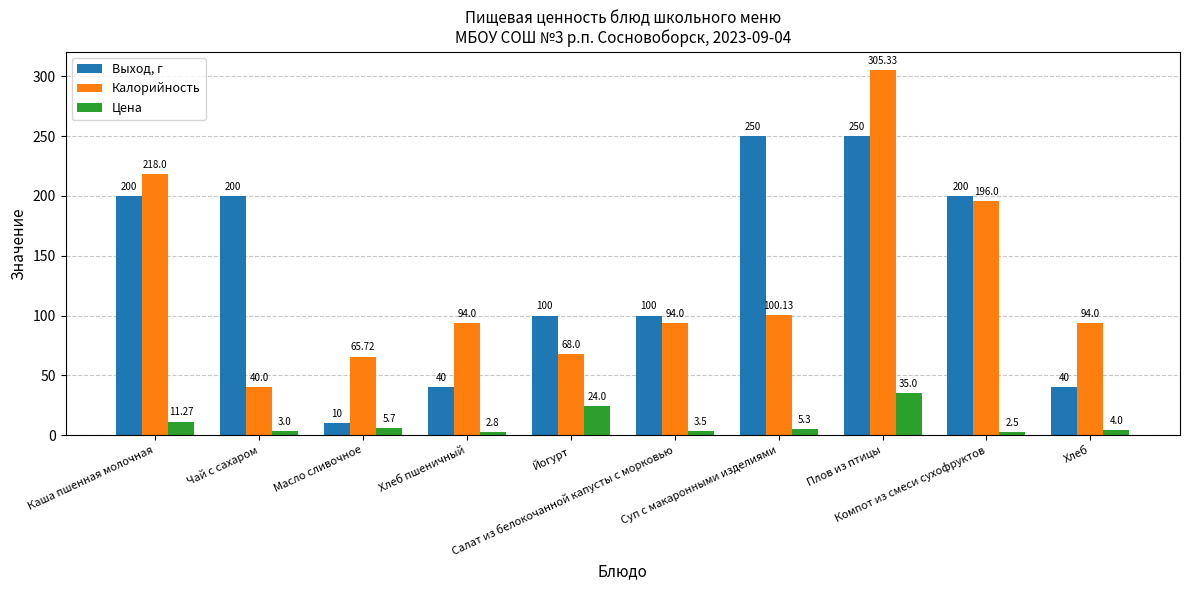

Does the chart contain any negative values?

No